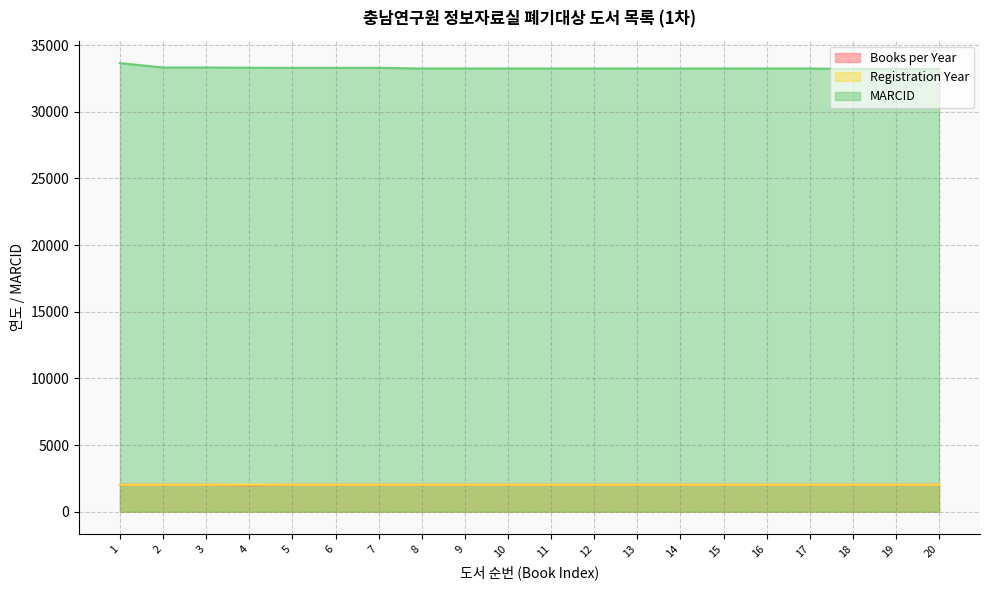

True or false: MARCID and Books per Year cross at least once.

False